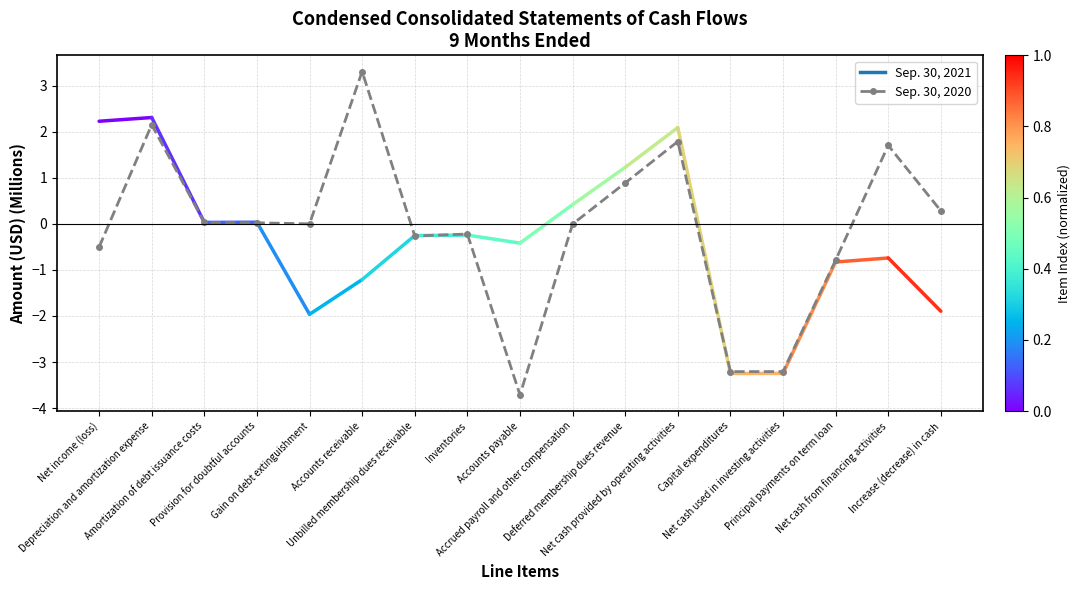

What is the difference between the maximum and minimum values?

7.0